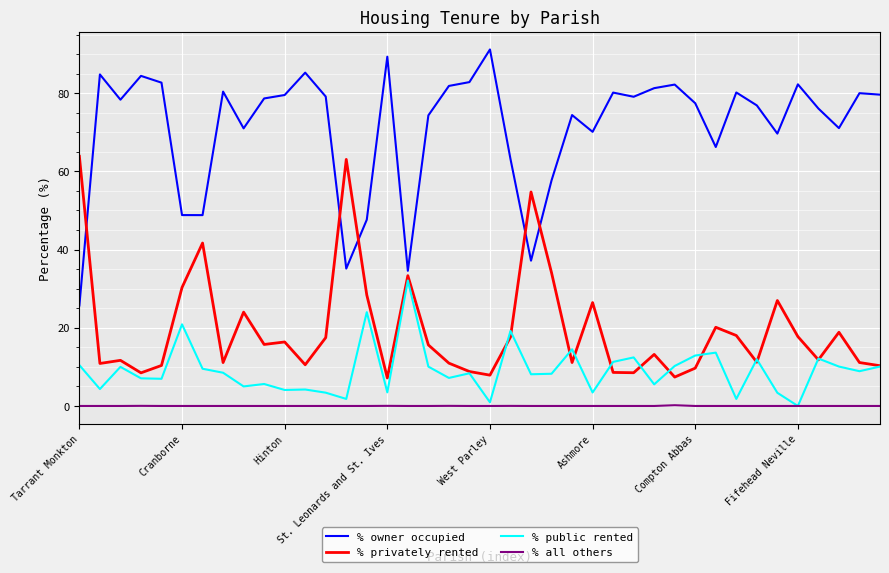

In % privately rented, how many points are lower than both neighbors (excluding endpoints)?

12